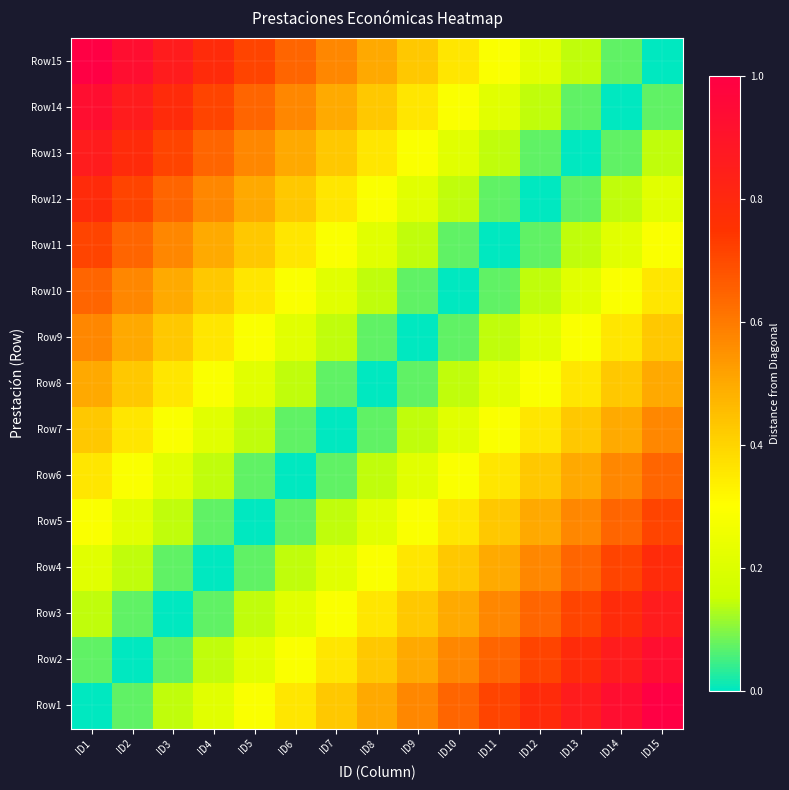

How many distinct data groups are displayed?

15